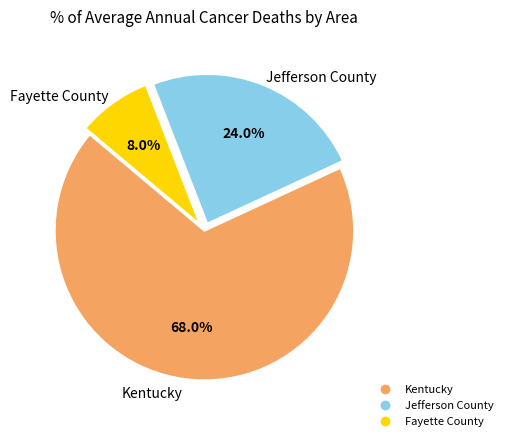

Count the number of slices in the pie.

3